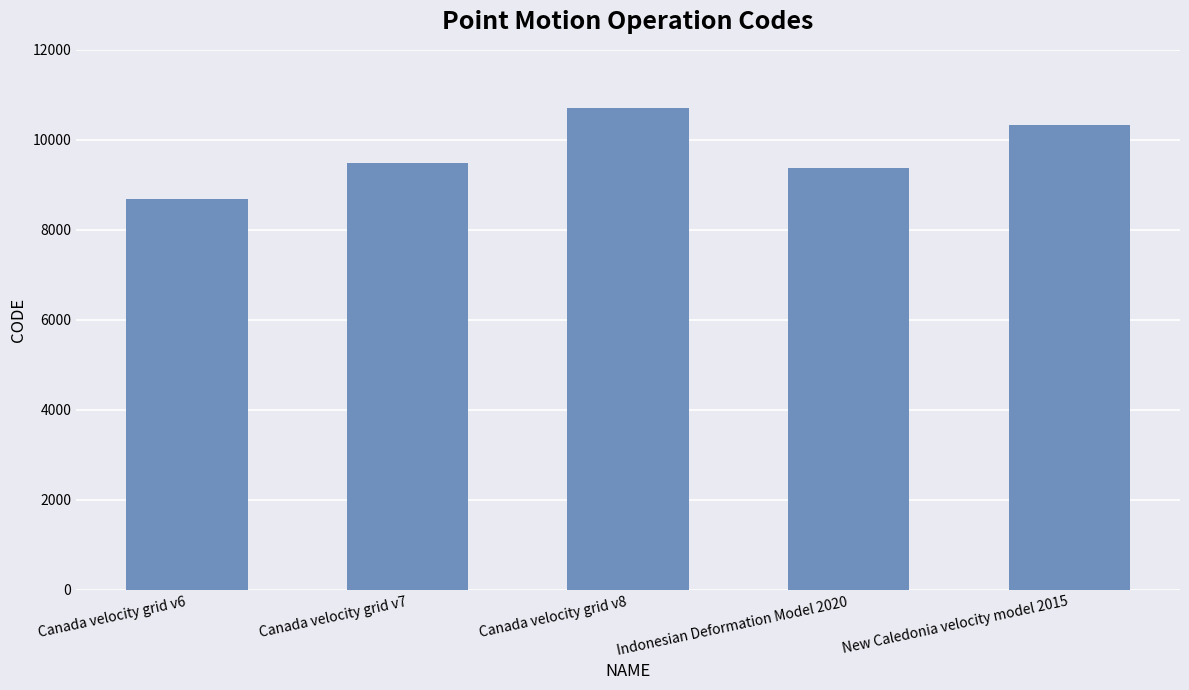

What is the value of the 4th bar from the left?

9375